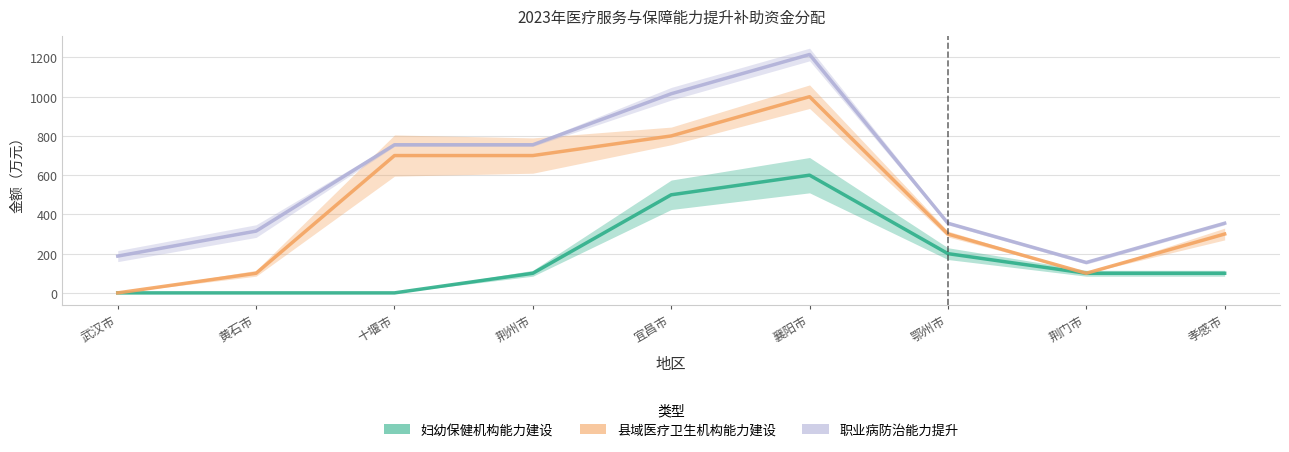

At which category is the sum across all series the highest?

襄阳市